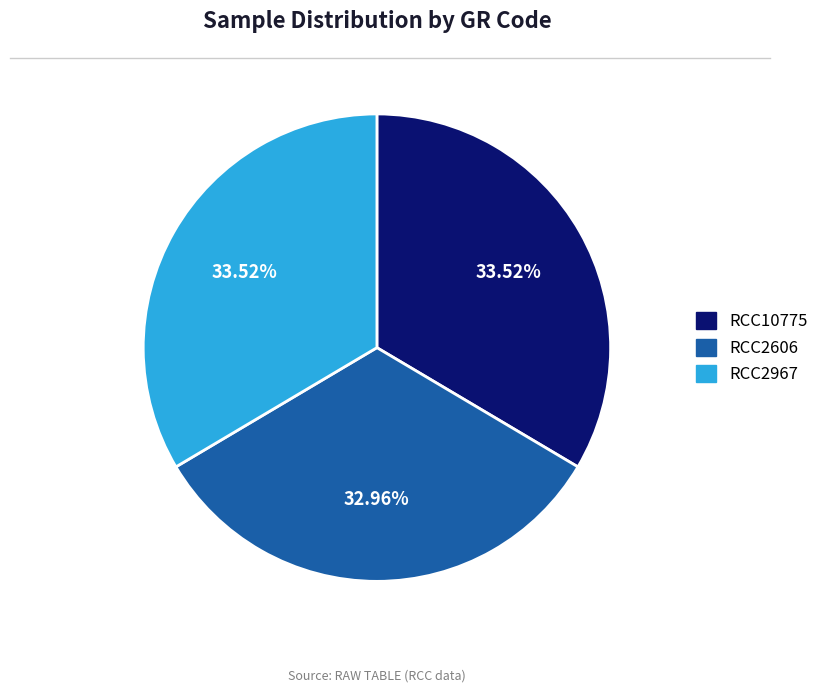

True or false: RCC10775 accounts for 22% of the total.

False